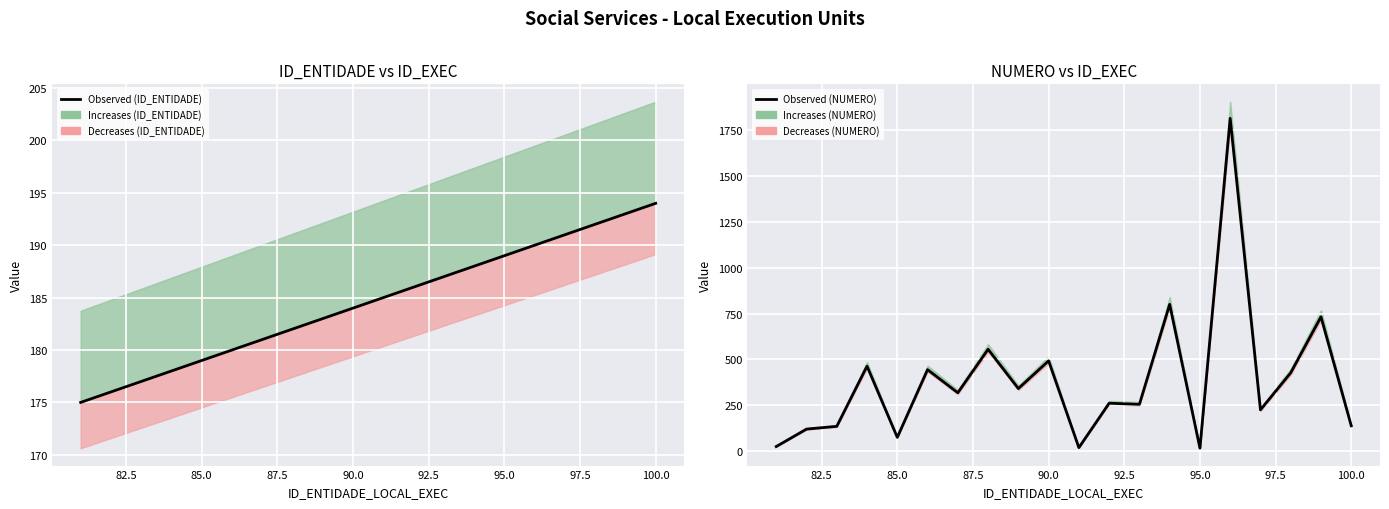

True or false: Observed (NUMERO) and Observed (ID_ENTIDADE) cross at least once.

True